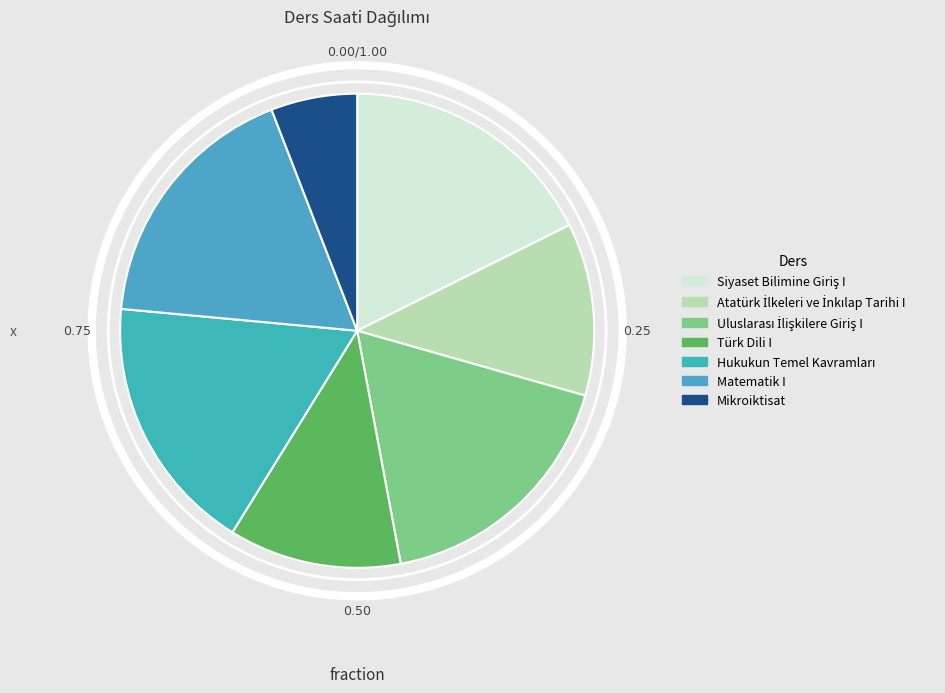

Which category has the biggest portion of the pie?

Siyaset Bilimine Giriş I